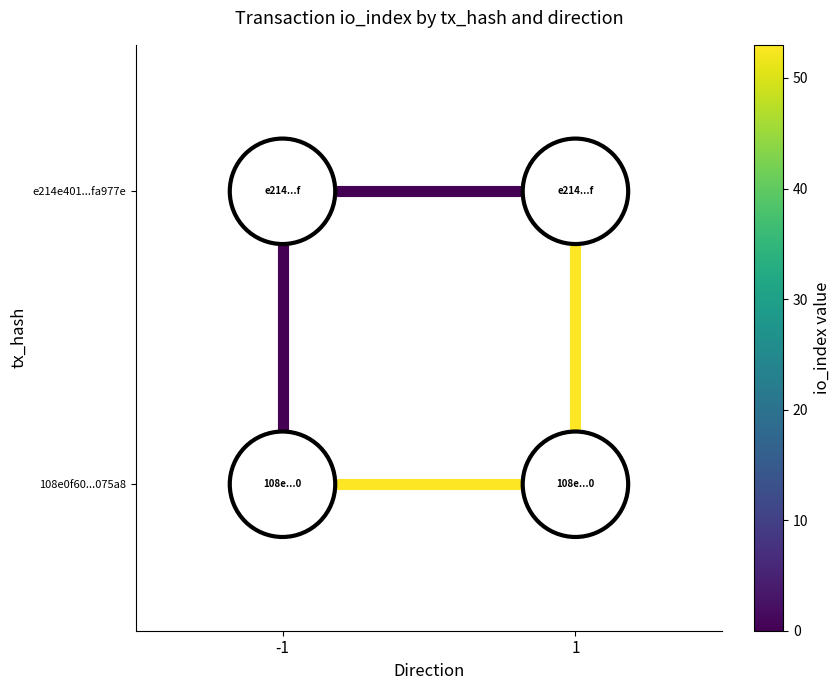

What is the highest value of the io_index=53 series?

1